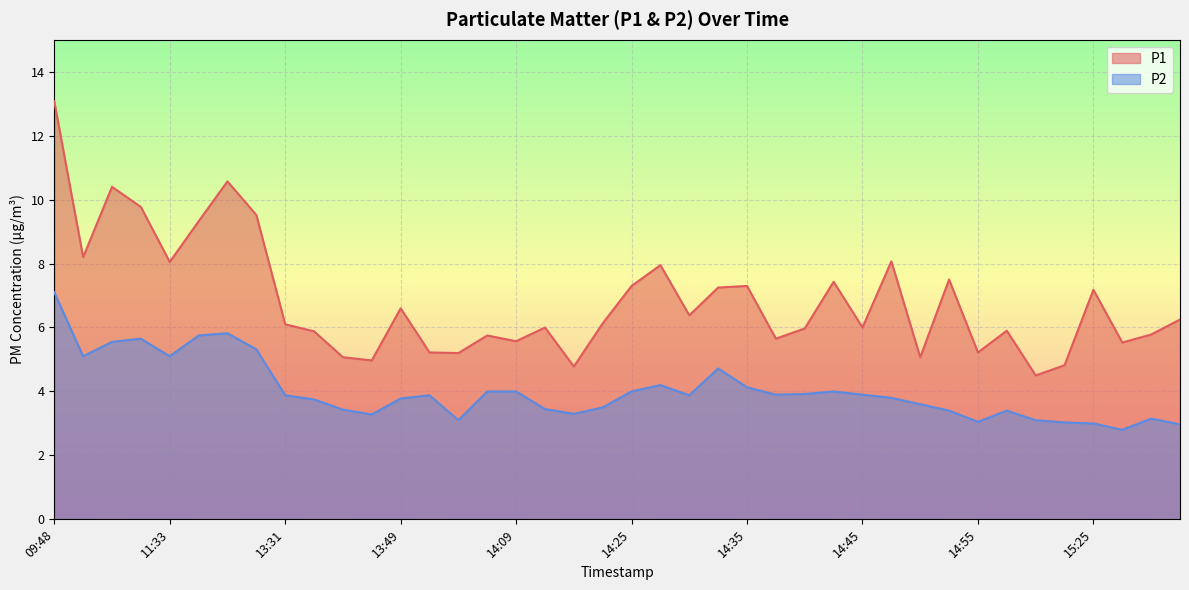

What is the maximum value shown in the chart?

13.1